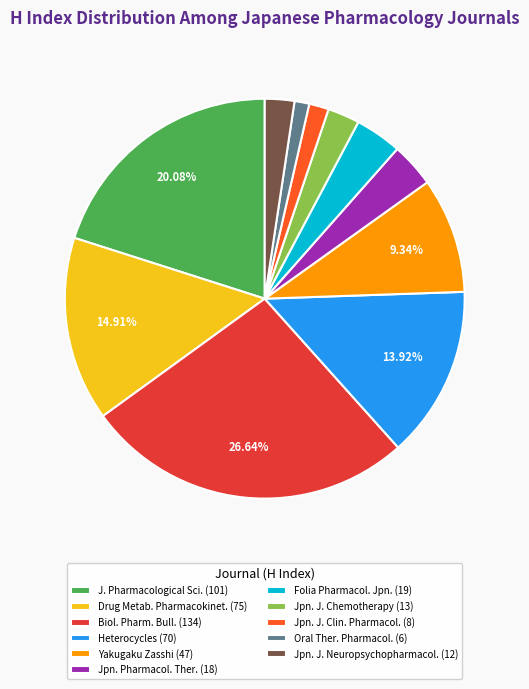

Is there any slice that represents more than half of the pie?

No